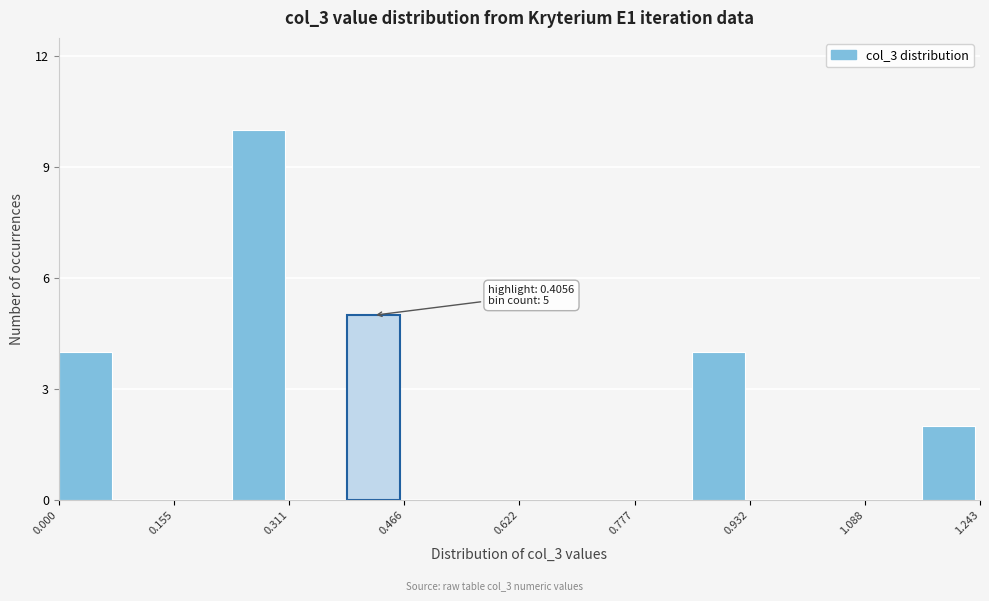

Around what value on the x-axis is the tallest bar? Give the approximate position of its centre, as read against the axis.

0.26